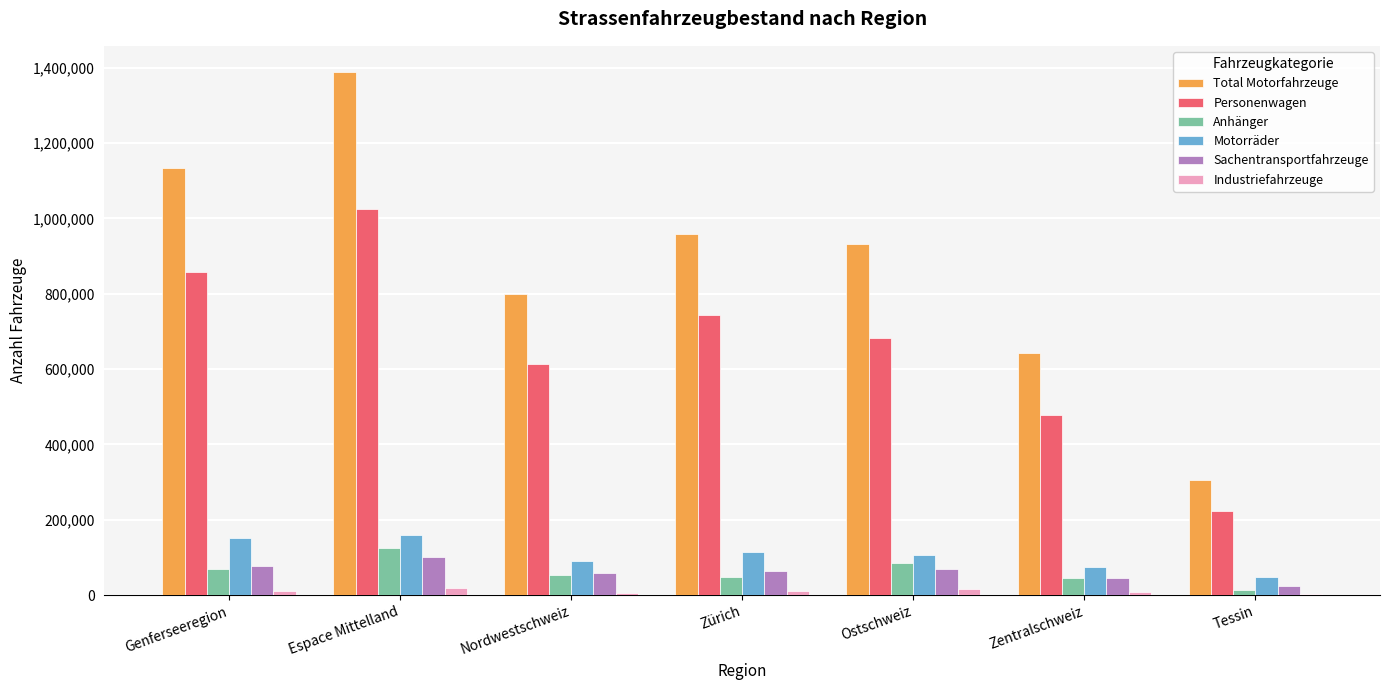

What is the maximum value shown in the chart?

1388722